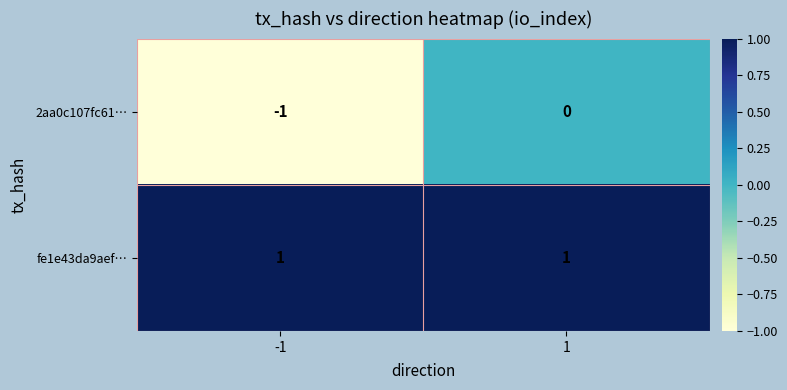

What is the smallest value displayed?

-1